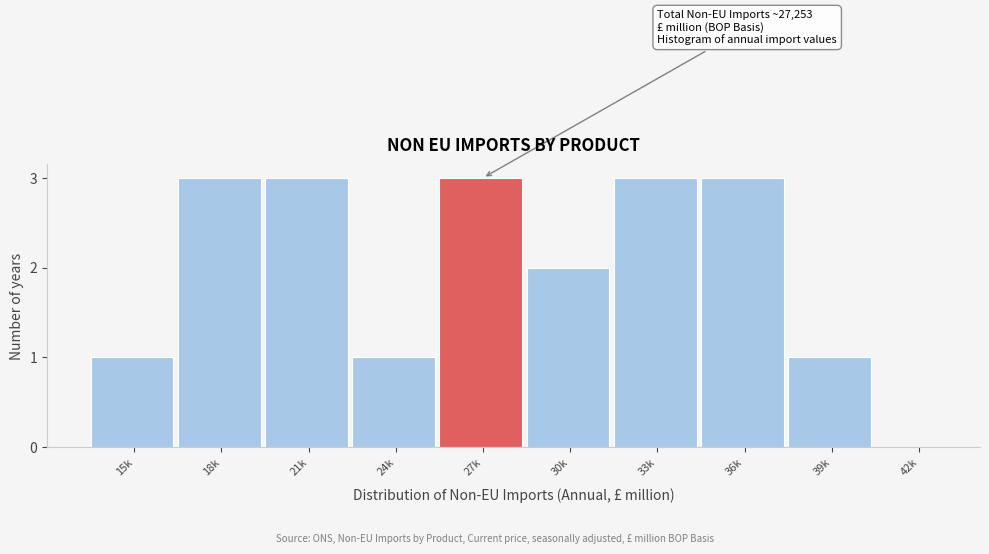

Reading left to right, transcribe all the data shown in this chart.

15k=1	18k=3	21k=3	24k=1	27k=3	30k=2	33k=3	36k=3	39k=1	42k=0